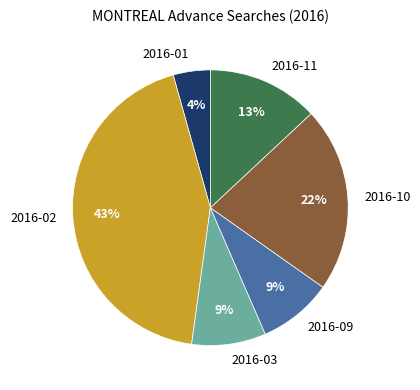

Combined, do 2016-09 and 2016-01 account for over 50%?

No